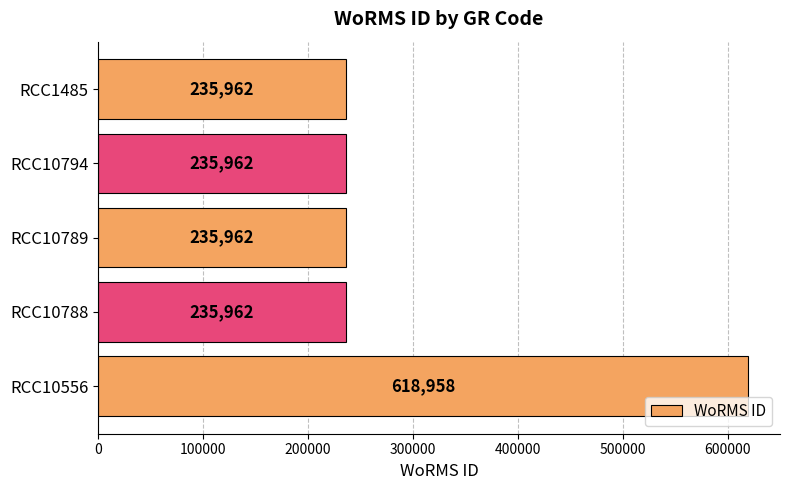

Reading top to bottom, extract all data points from this chart.

235962	235962	235962	235962	618958